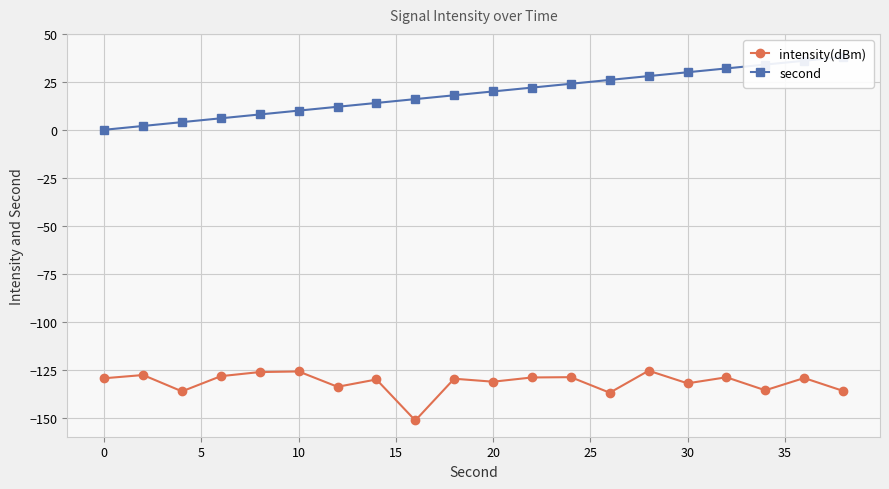

True or false: intensity(dBm) and second intersect in this chart.

False